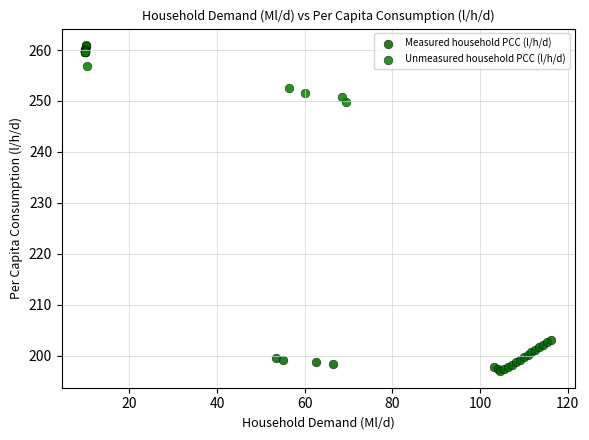

Which series reaches the minimum Y coordinate?

Measured household PCC (l/h/d)